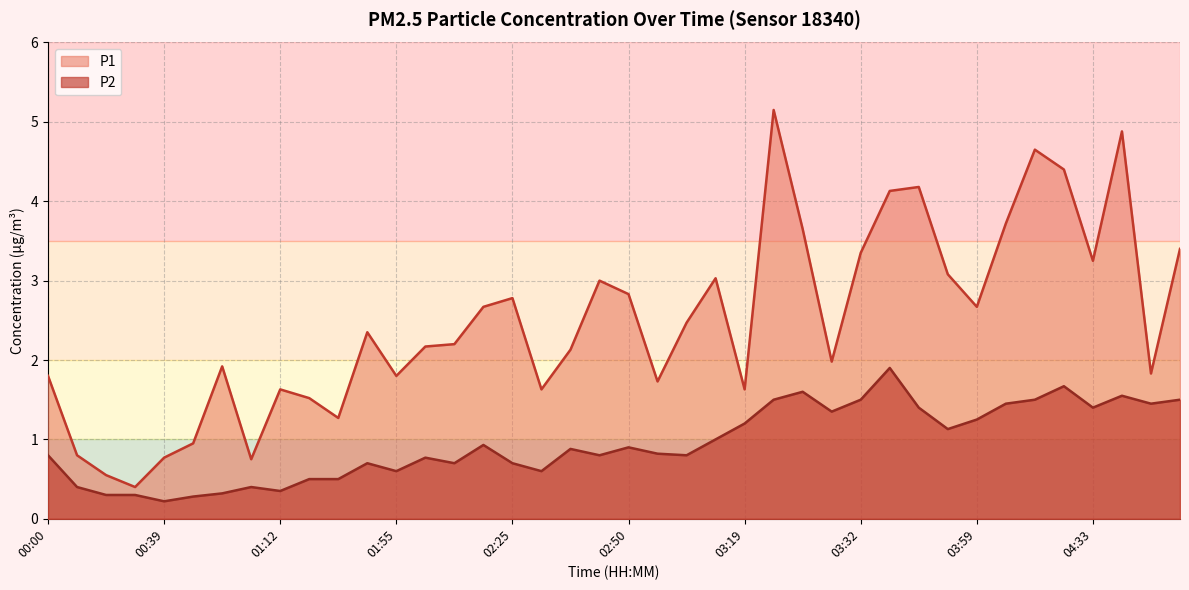

What are all the series names shown in the legend?

P1, P2